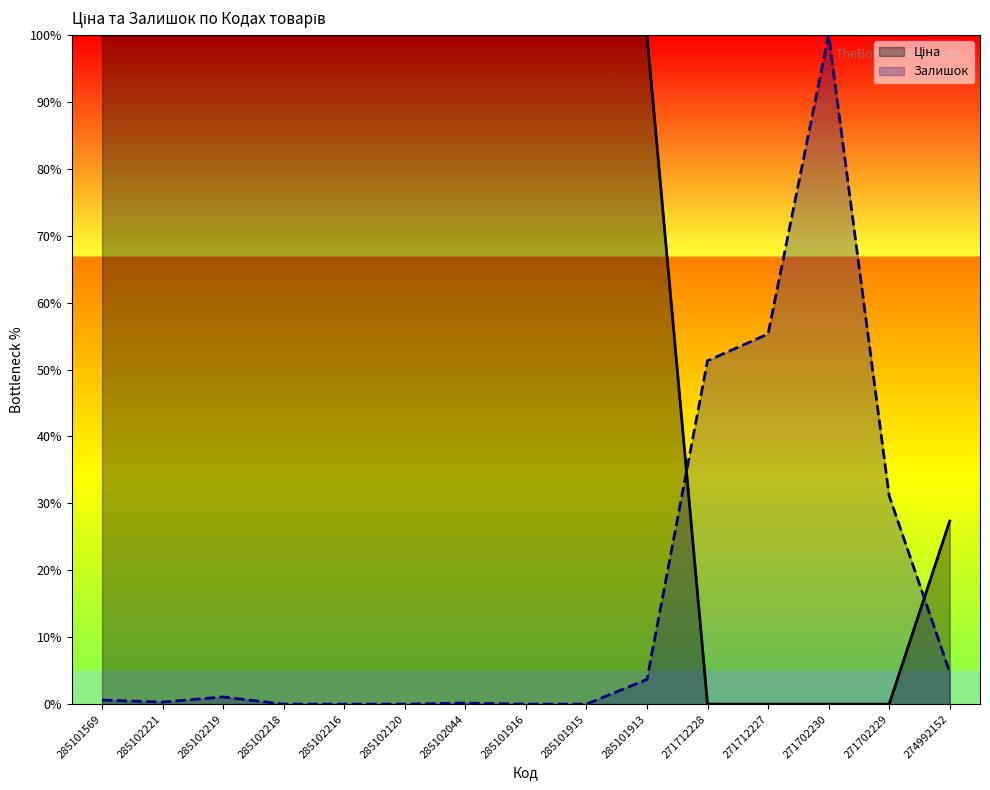

Rank the categories by Залишок value from lowest to highest.

285102218, 285102216, 285102120, 285101916, 285101915, 285102044, 285102221, 285101569, 285102219, 285101913, 274992152, 271702229, 271712228, 271712227, 271702230